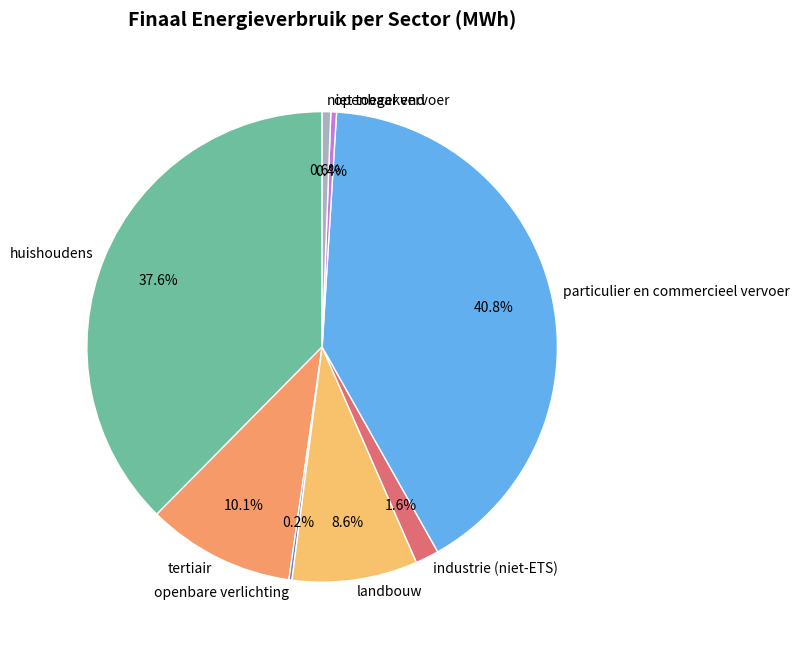

What is the total percentage of tertiair and niet toegekend?

10.7%